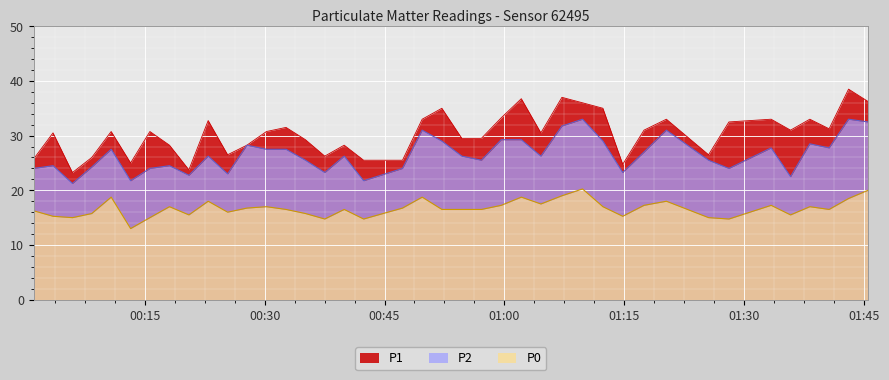

How many lines are shown in the chart?

3